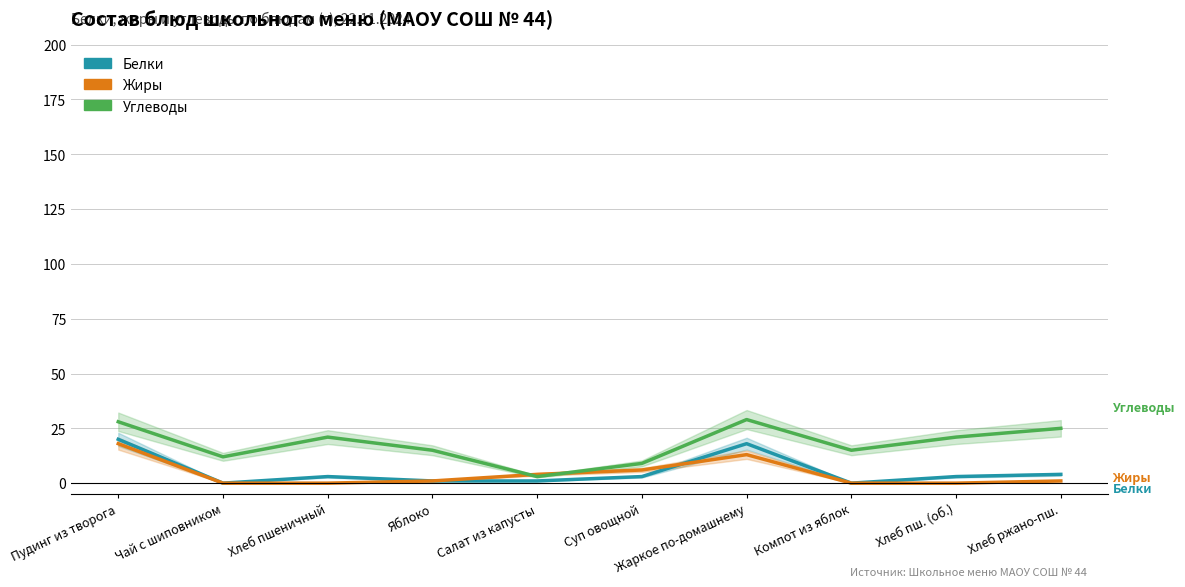

What is the label of the 7th point from the left?

Жаркое по-домашнему